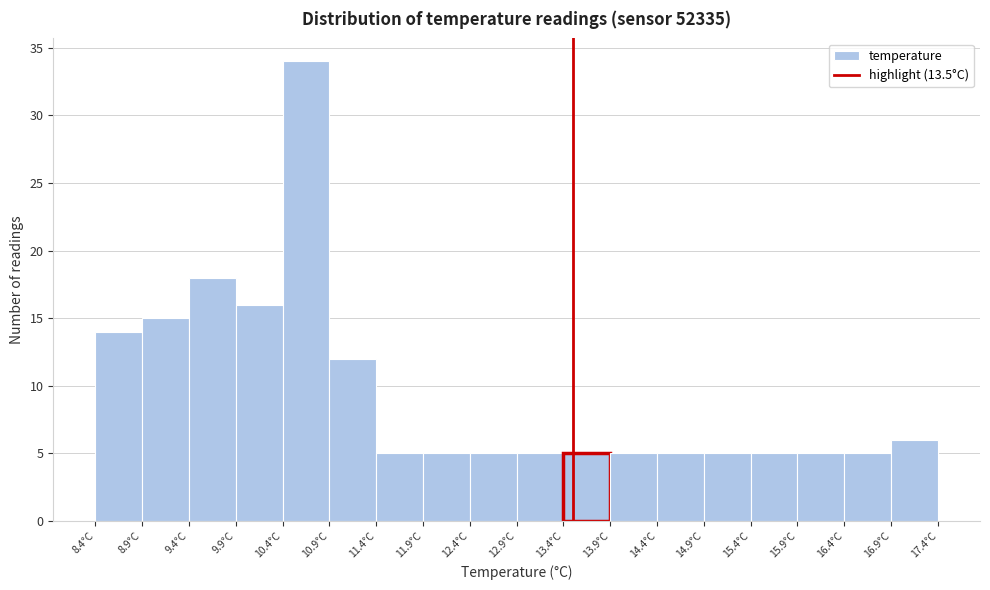

How tall is the bar that spans 16.9 to 17.4 on the x-axis? The values are not printed on the chart, so give them approximately, as read against the axis.

6